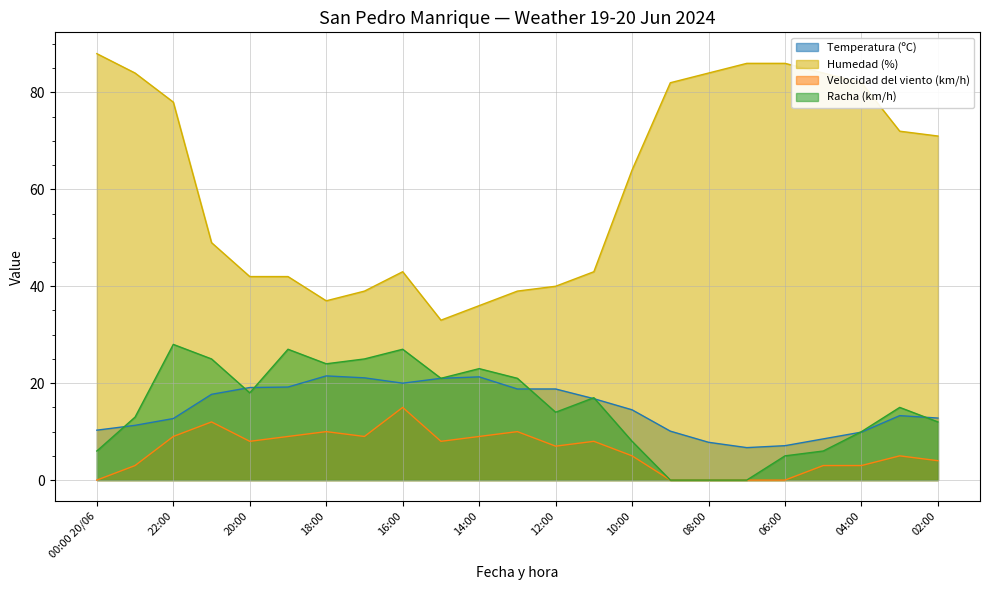

True or false: Temperatura (ºC) and Humedad (%) intersect in this chart.

False